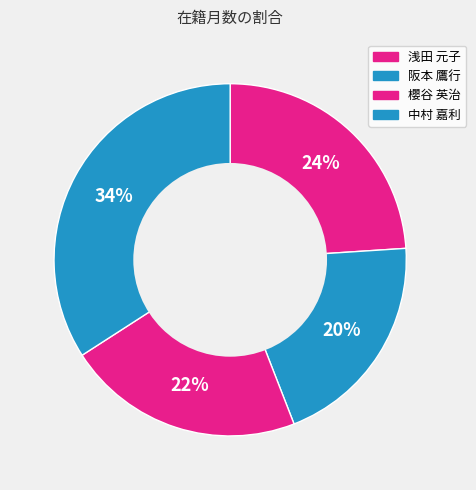

To the nearest percent, what is the combined percentage of 中村 嘉利 and 阪本 鷹行?

54%